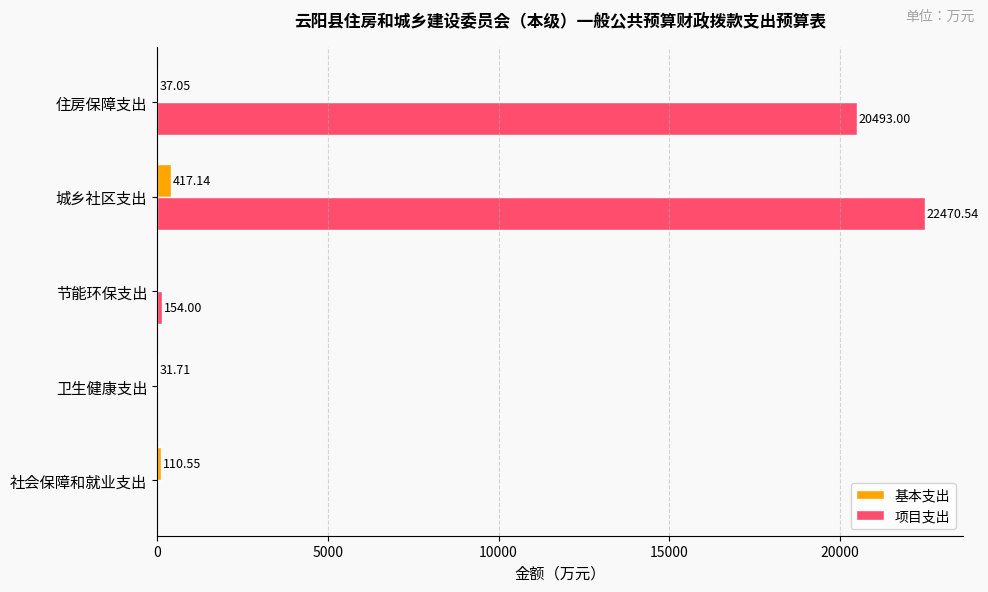

At which label is 基本支出 closest to 208?

社会保障和就业支出